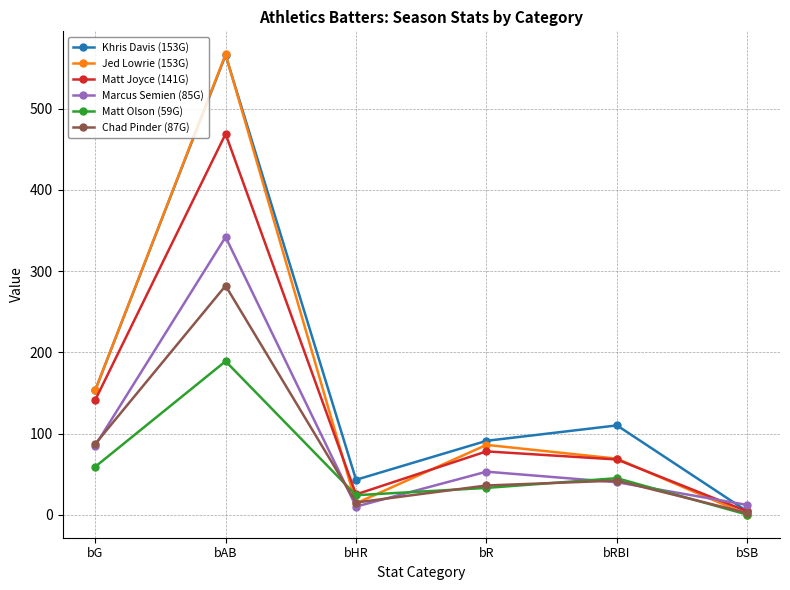

At which label does Matt Olson (59G) reach its minimum?

bSB